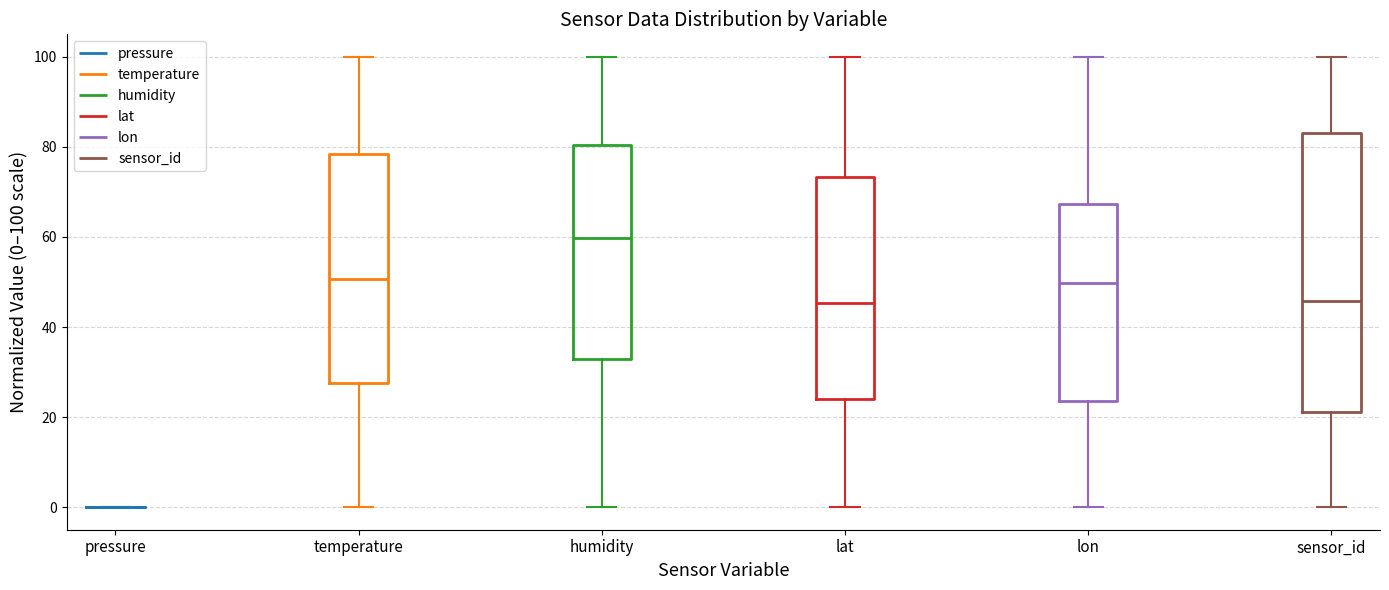

Which box is the tallest, from its lower edge to its upper edge?

sensor_id